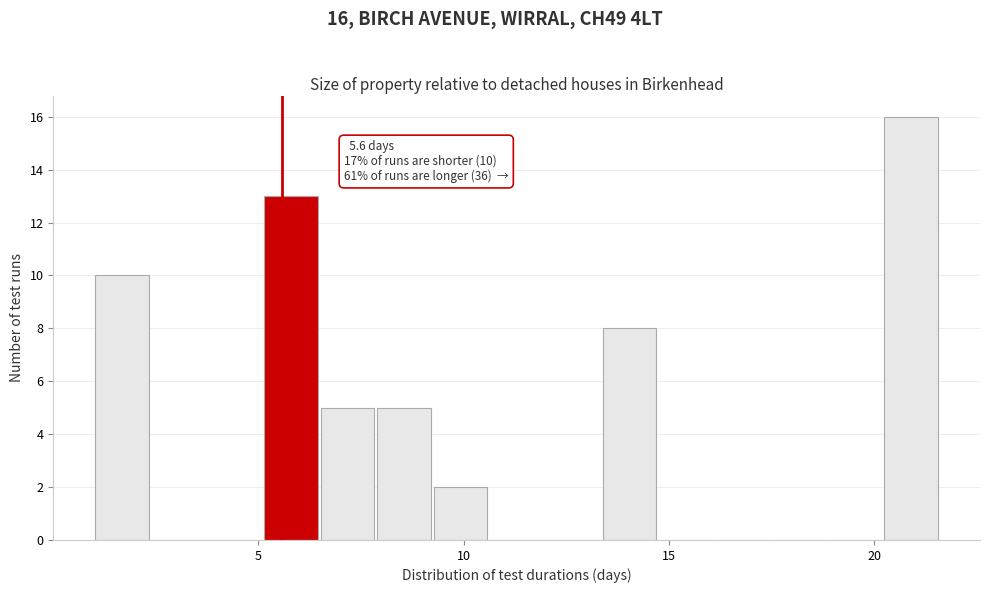

Around what value on the x-axis is the tallest bar? Give the approximate position of its centre, as read against the axis.

21.0